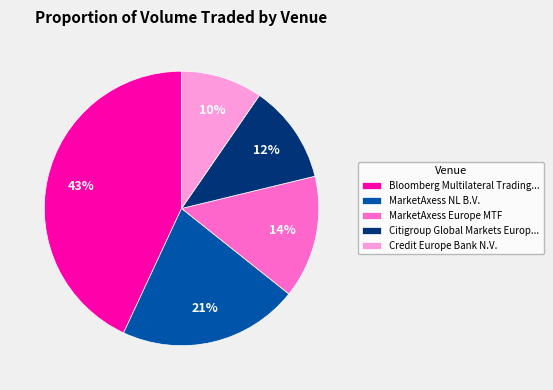

To the nearest percent, what percentage of the pie is Bloomberg Multilateral Trading...?

43%